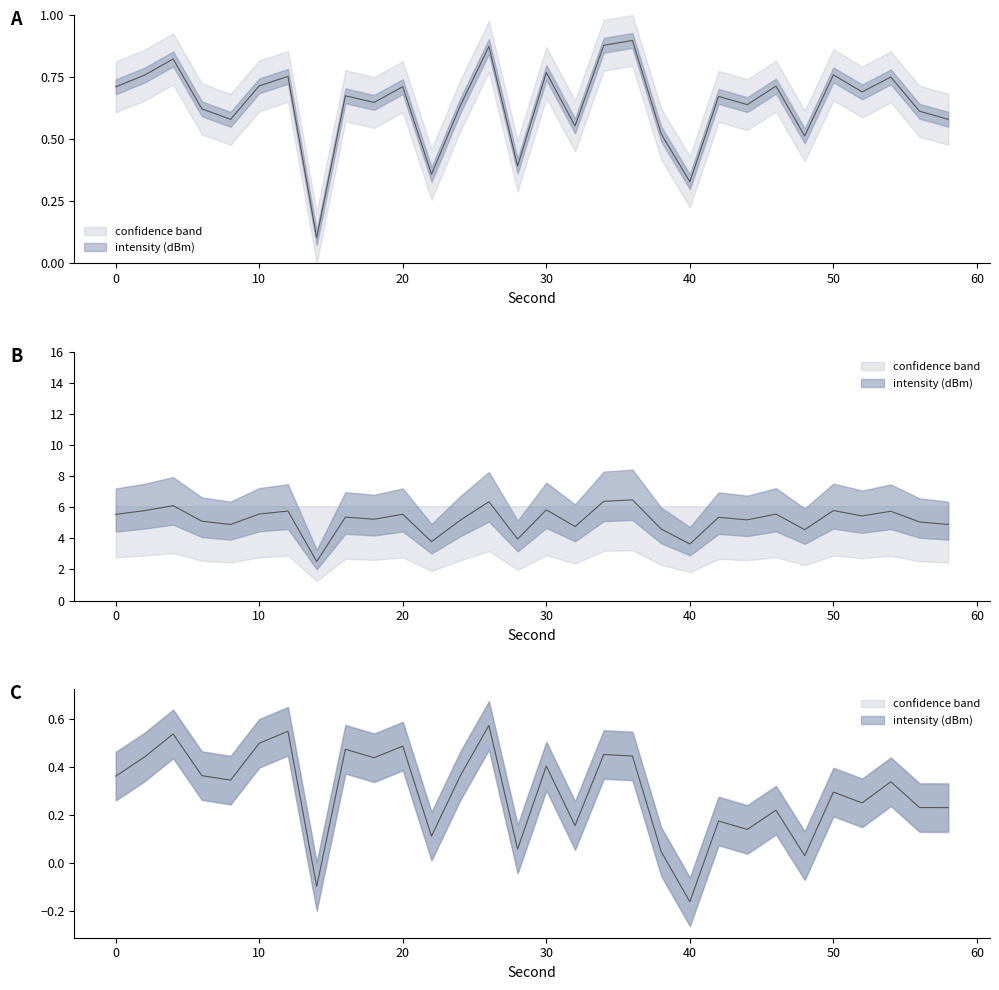

How many interior local valleys does the intensity(dBm) series have?

10